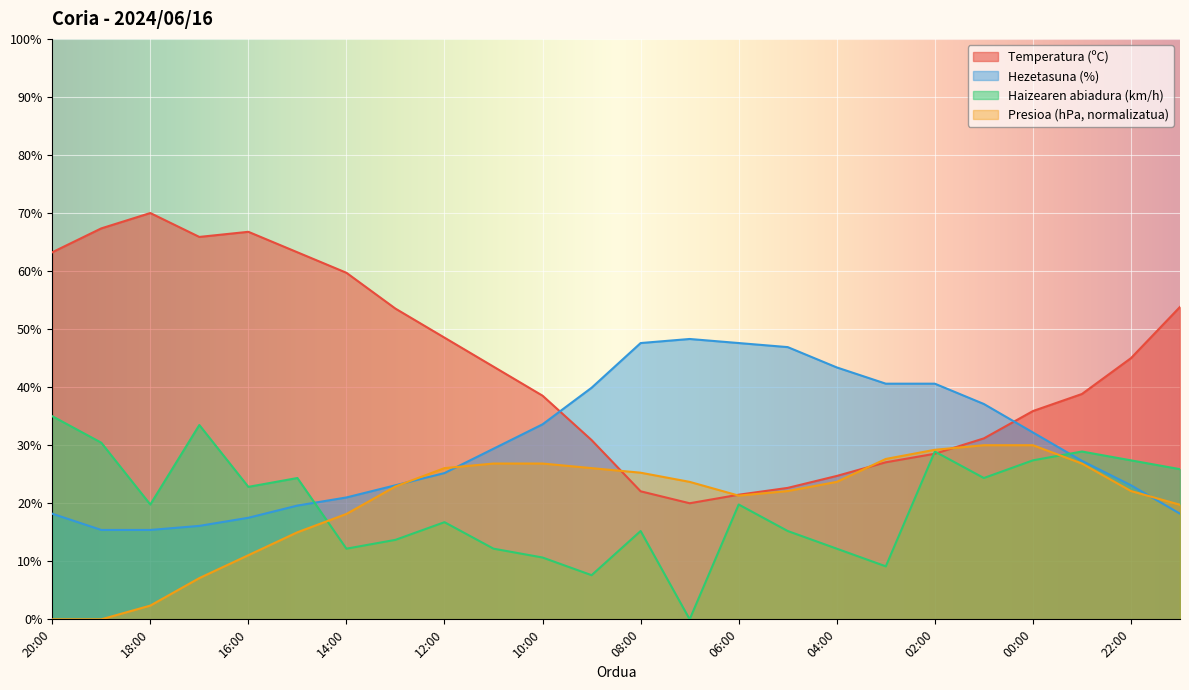

What is the total value across all series at 15:00?

122.2